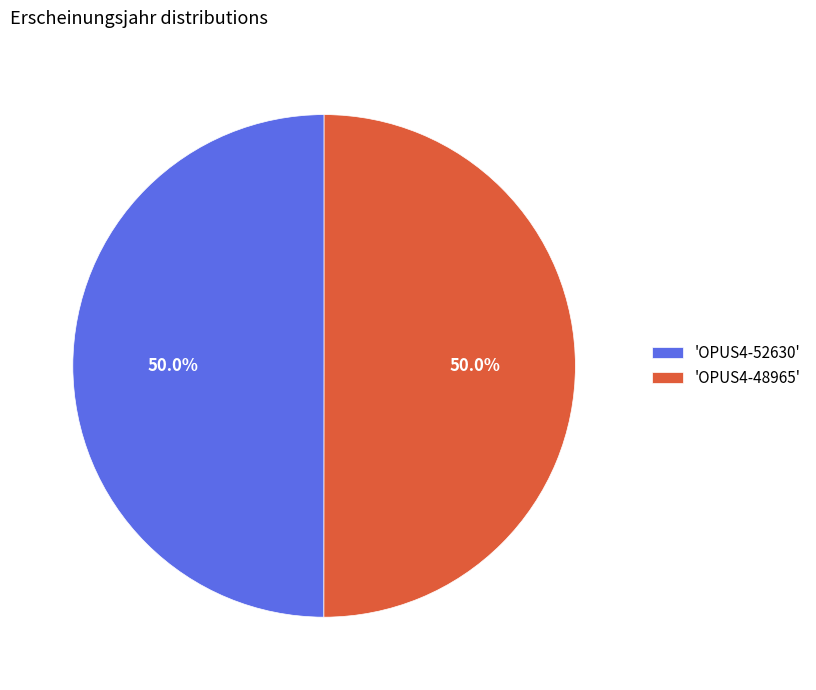

What is the ratio of the value at 'OPUS4-48965' to the value at 'OPUS4-52630'?

1.0